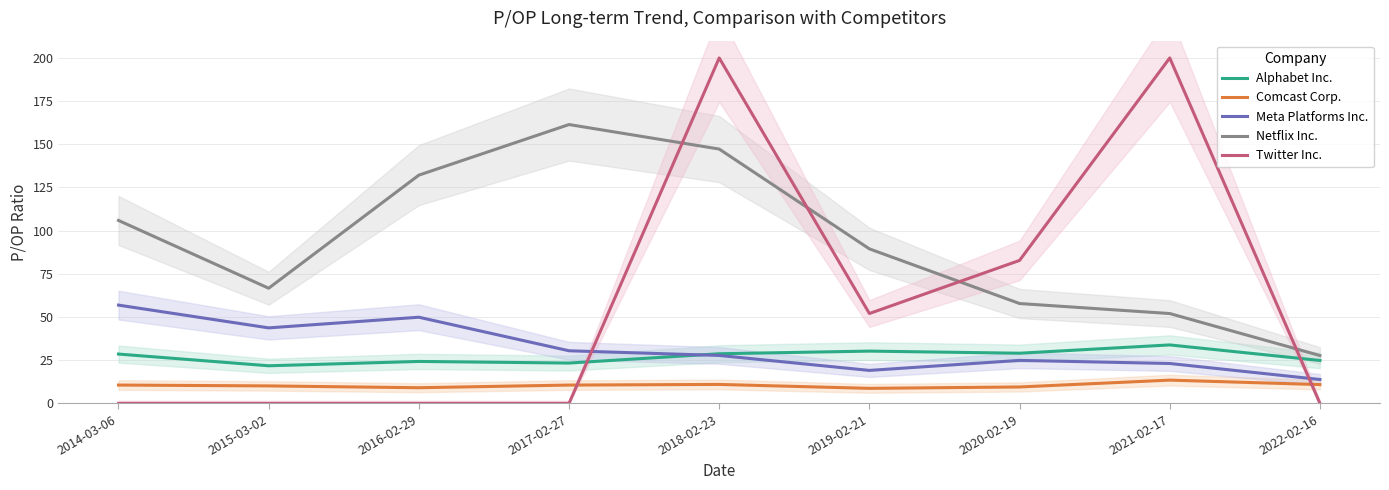

True or false: Twitter Inc. has more than 0 interior local peaks.

True